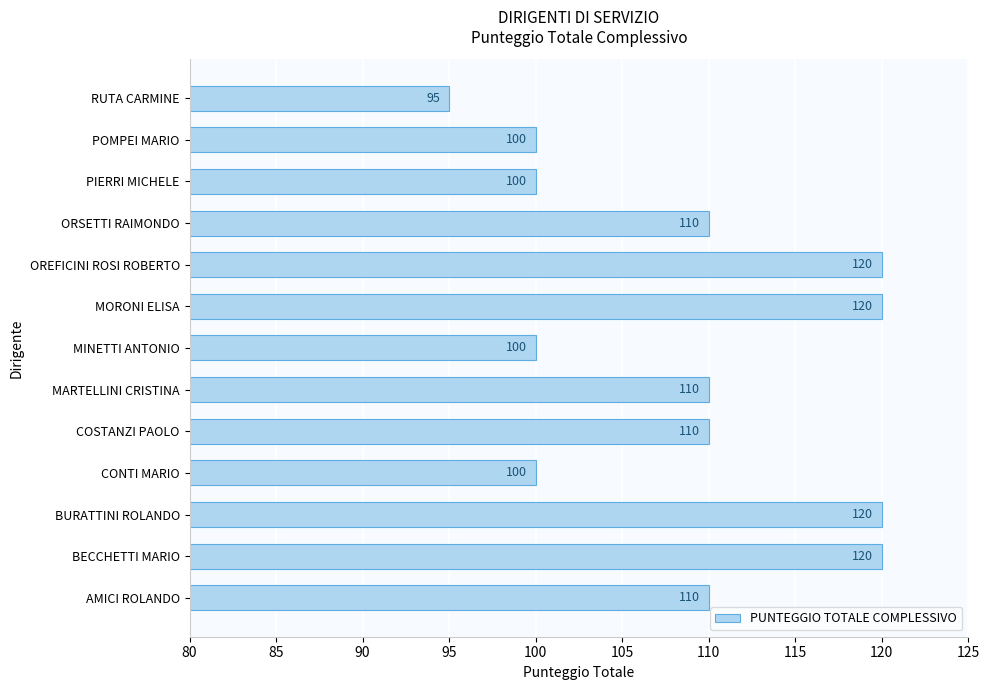

How many values are between 100 and 120?

12